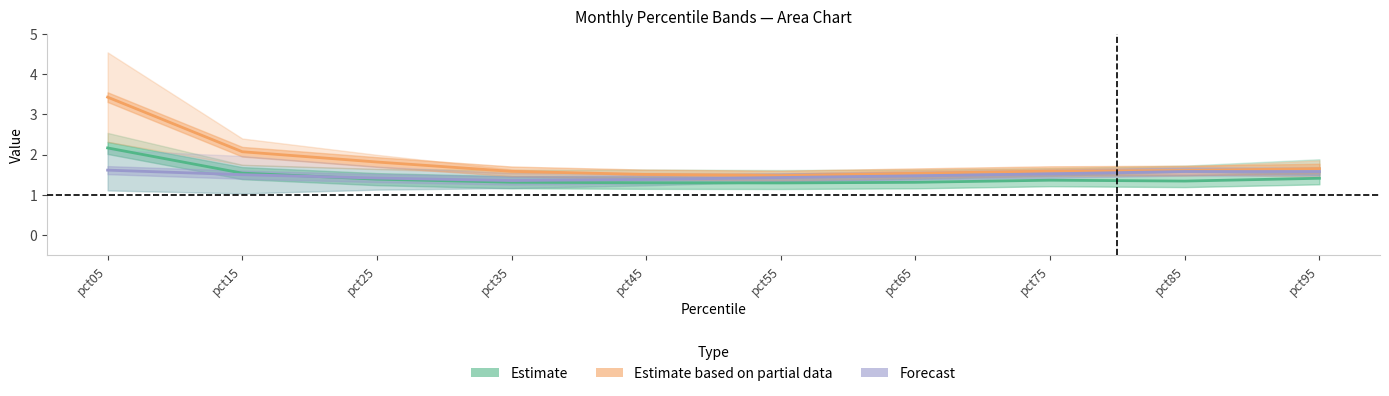

Which label corresponds to the smallest value in the chart?

pct55